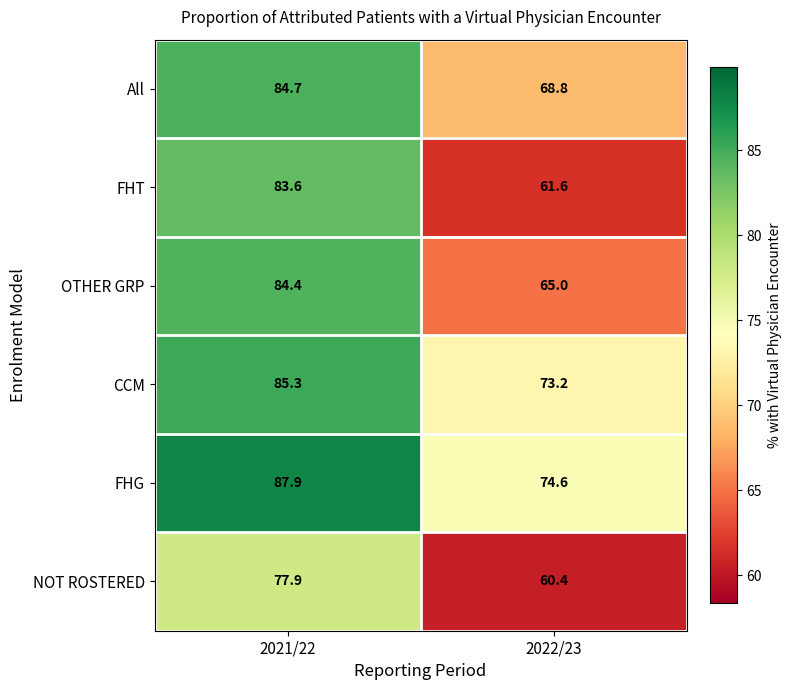

Which category has the lowest value across all series?

2022/23